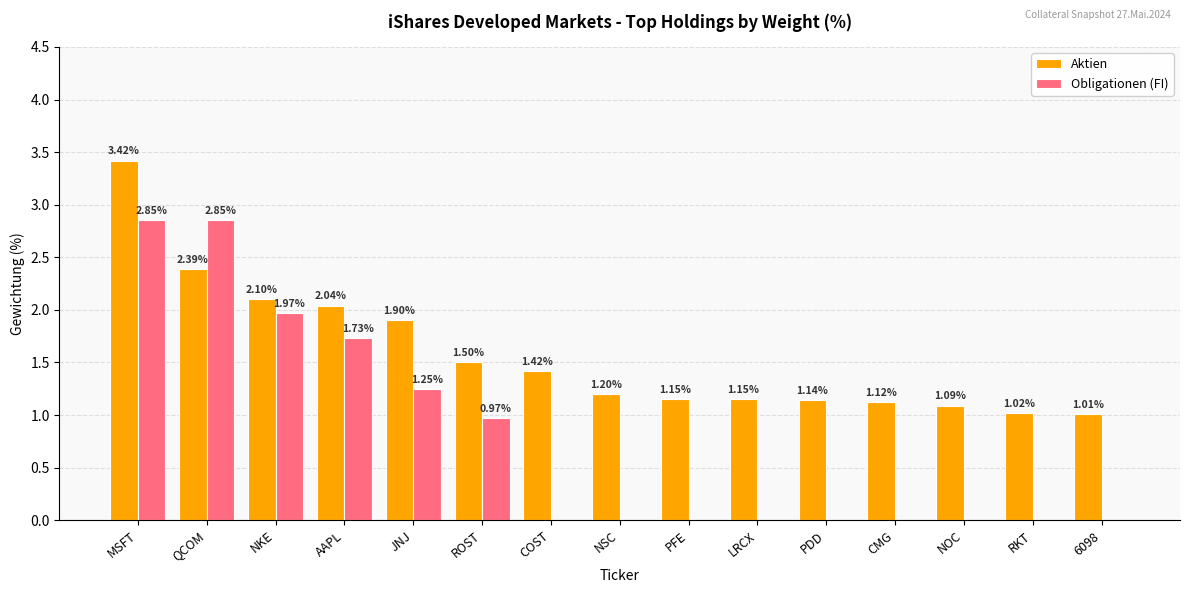

At which label is Aktien closest to 2?

AAPL